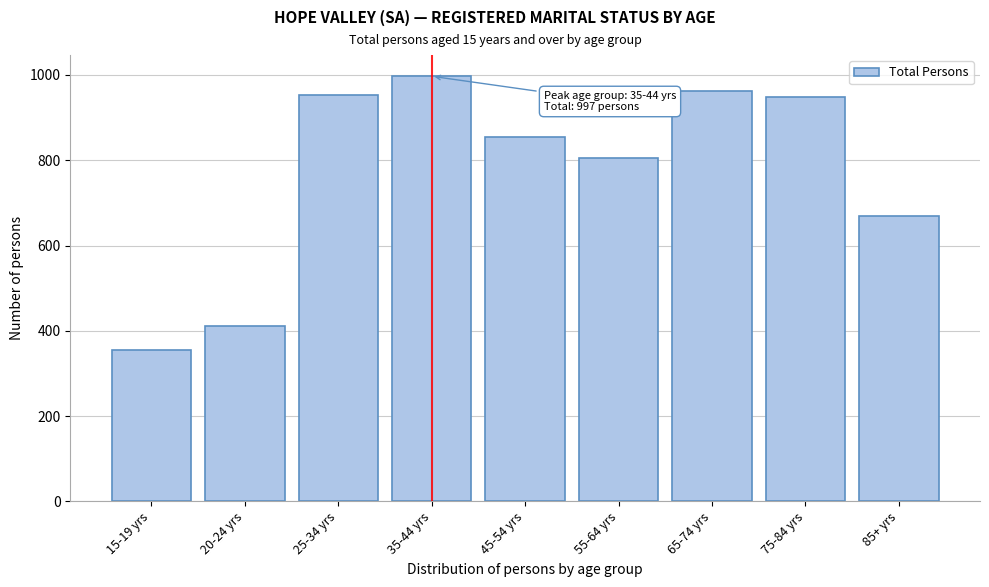

Is it true that the value at 20-24 yrs is 411?

True